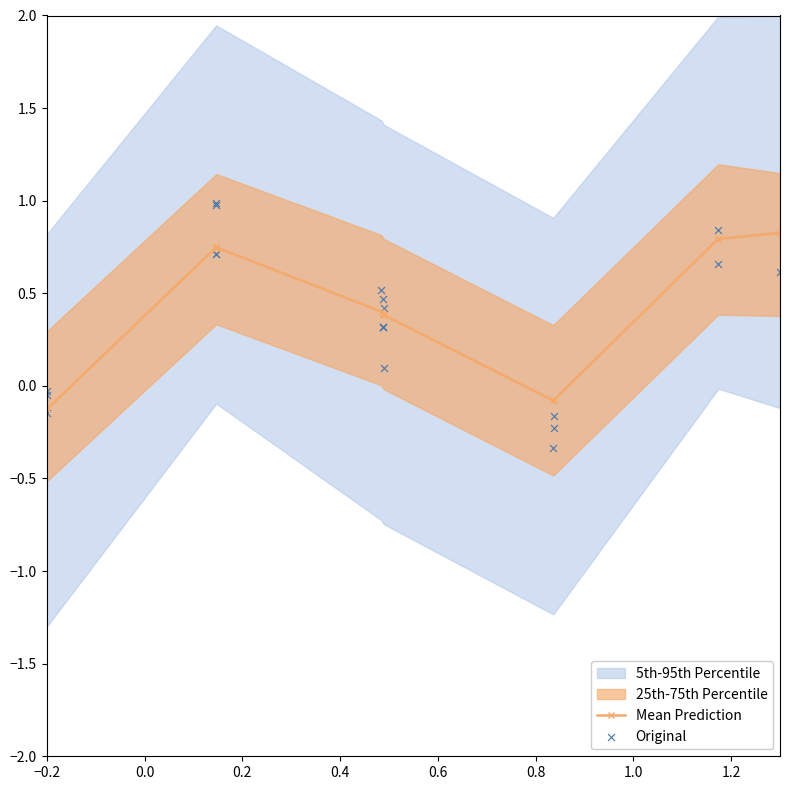

What is the value of the Mean Prediction point at the 19th from the left?

0.8